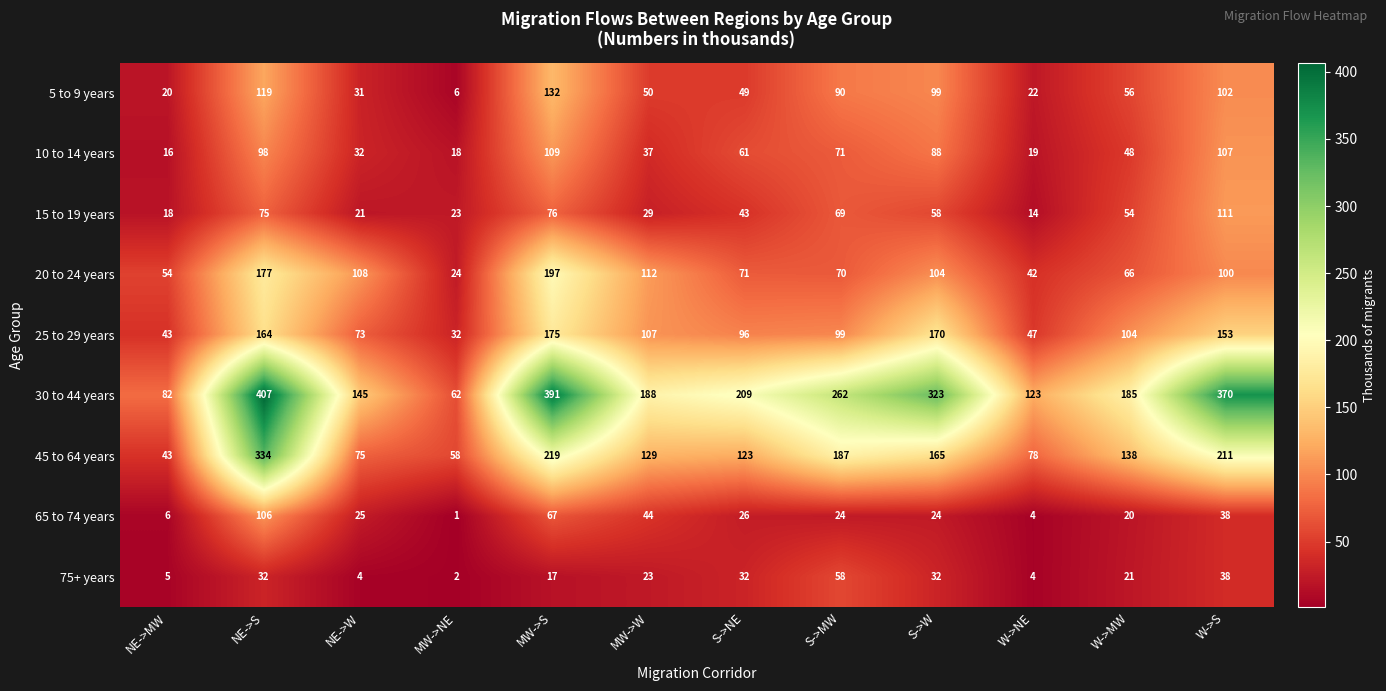

At which label is 10 to 14 years closest to 62?

S->NE